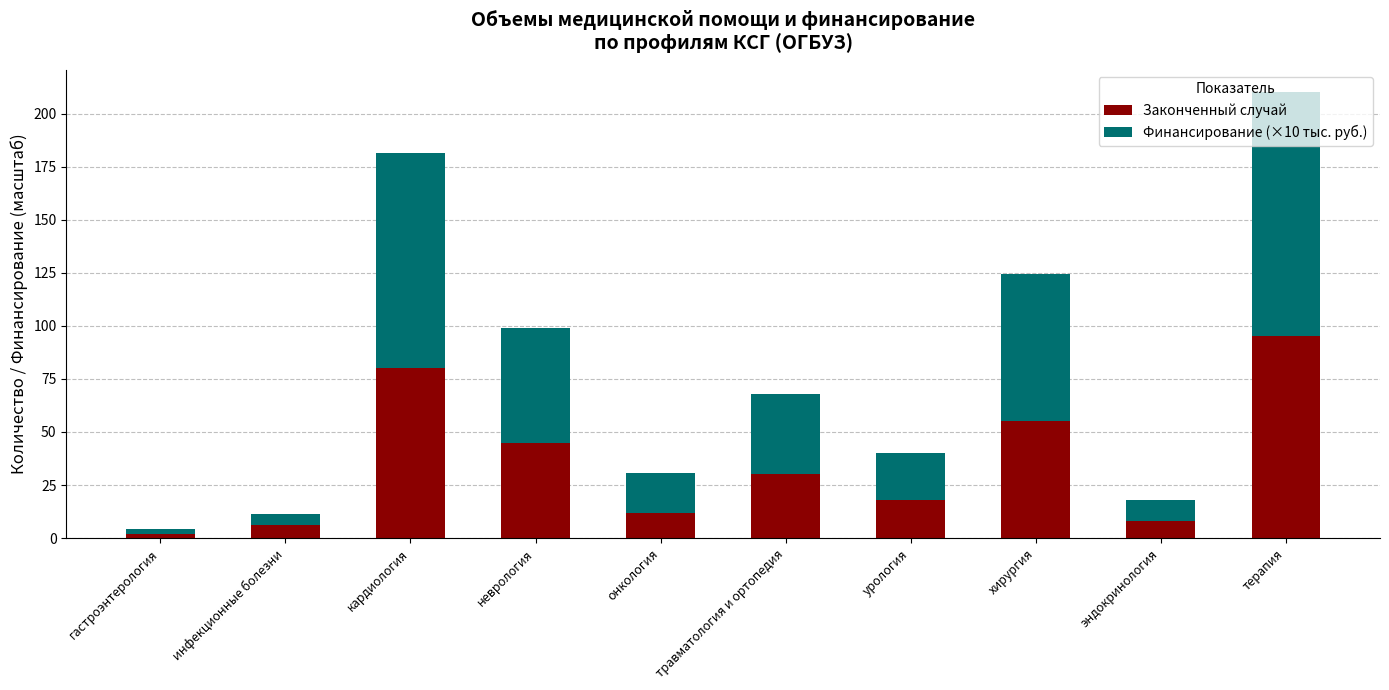

What is the average value of the Законченный случай series?

35.1